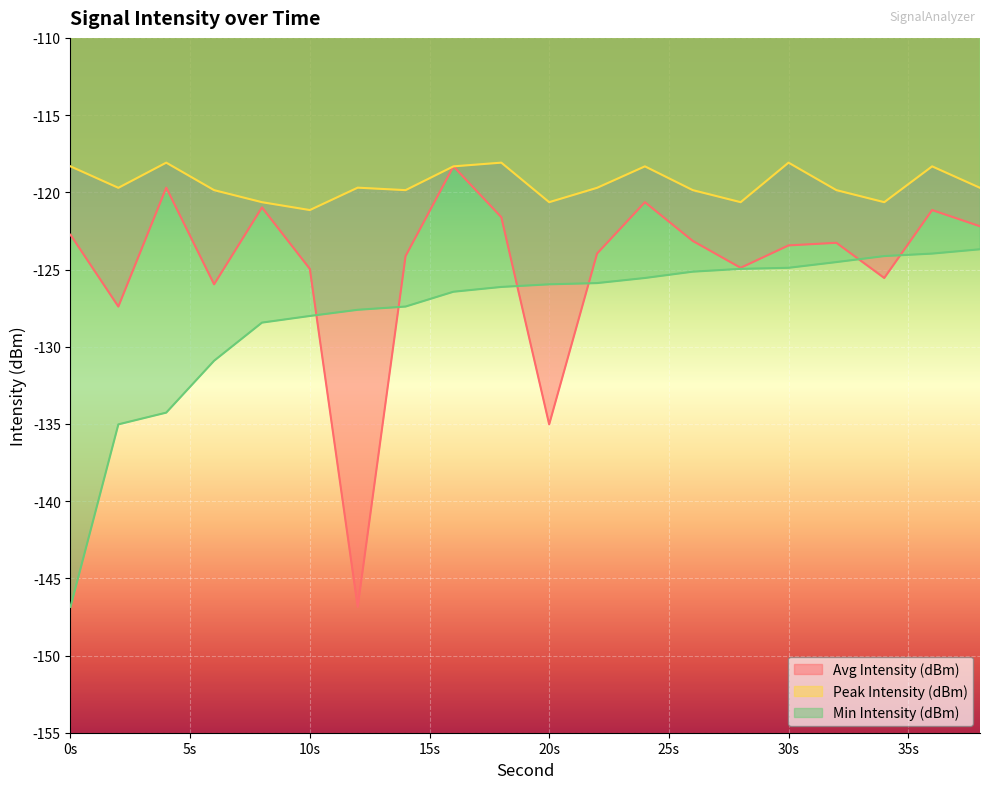

What is the difference between the second highest and minimum values in the Min Intensity (dBm) series?

22.9